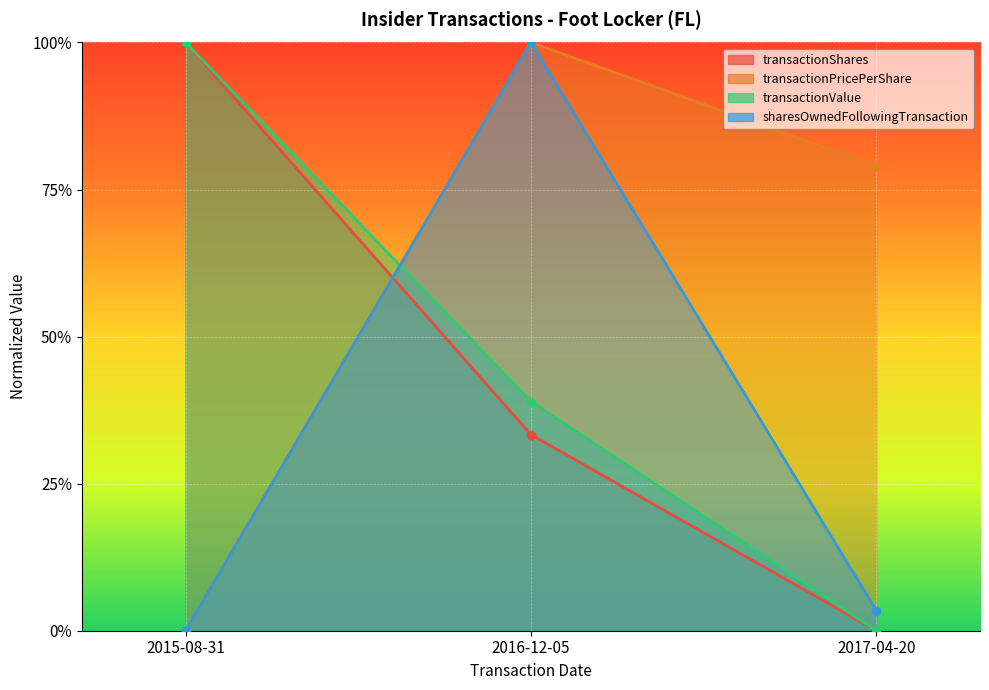

Is the value of transactionValue at 2016-12-05 greater than the value of transactionPricePerShare at 2017-04-20?

No